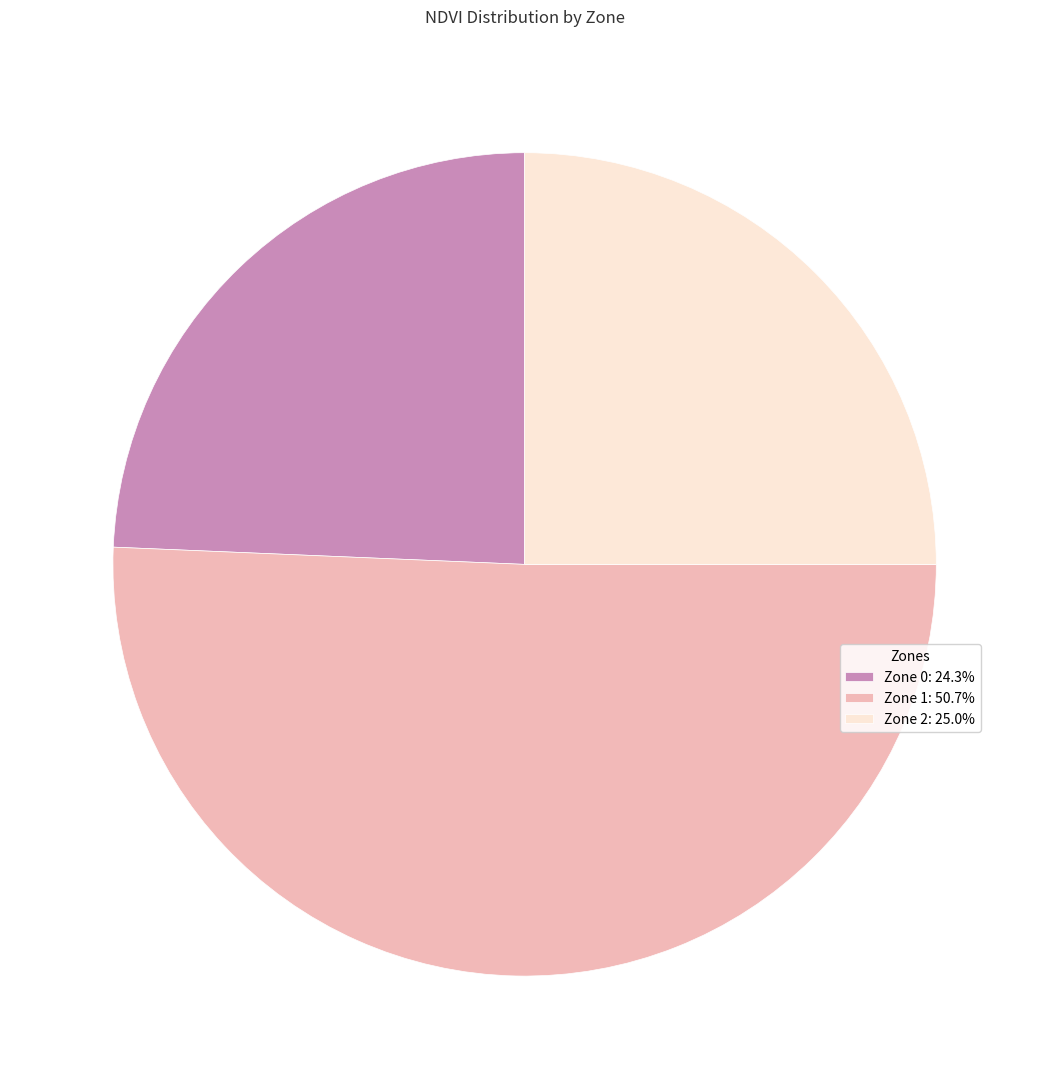

Do Zone 2: 25.0% and Zone 1: 50.7% together represent more than half of the pie?

Yes